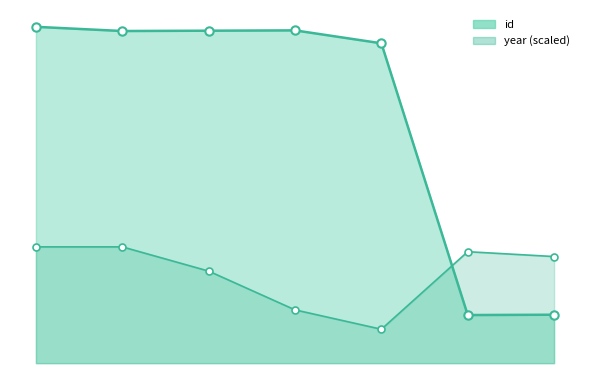

How many interior local peaks (higher than both neighbors) does the data have?

1